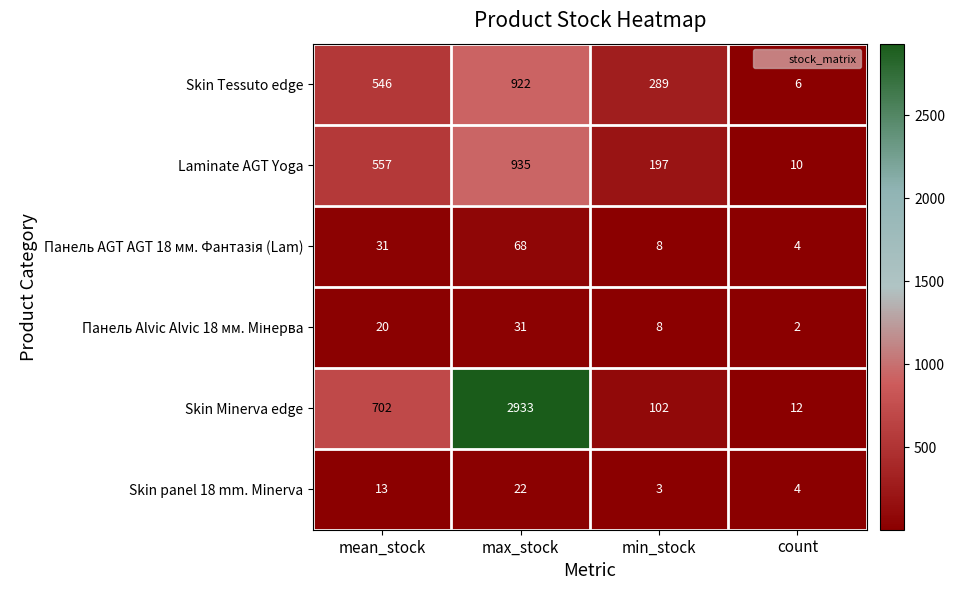

What is the total value across all series at count?

38